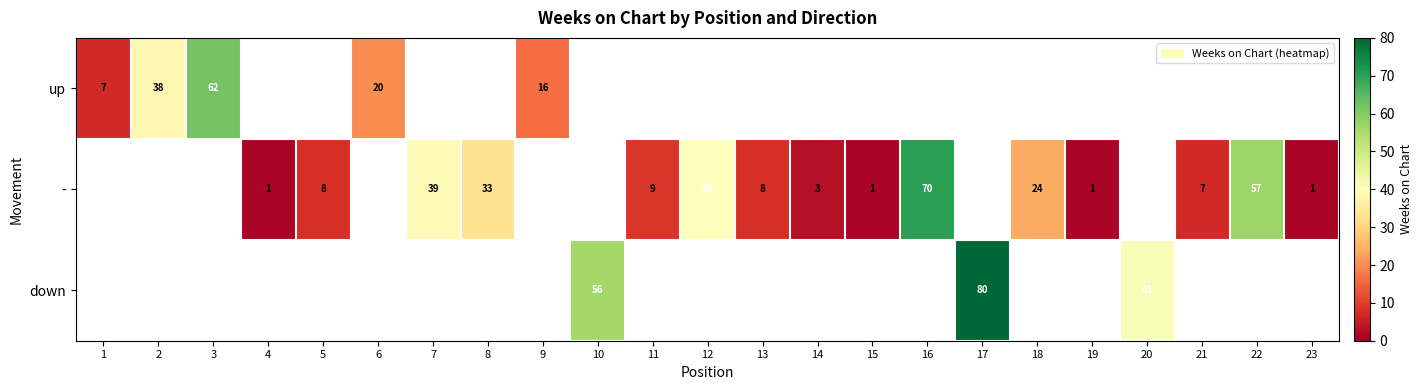

The value of down at 17 is 80. True or false?

True